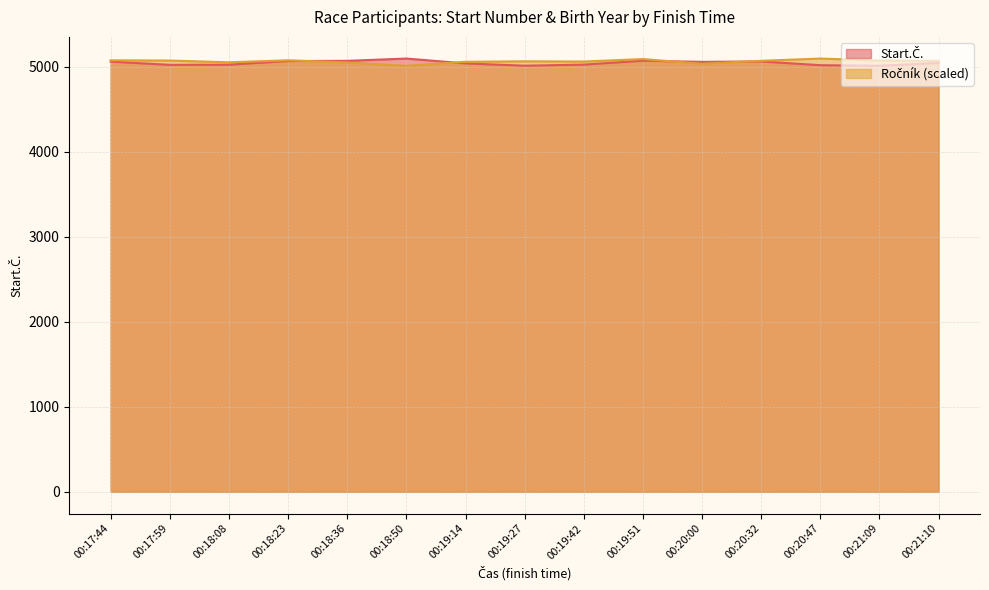

What is the value of the Ročník point at the 14th from the left?

5070.6